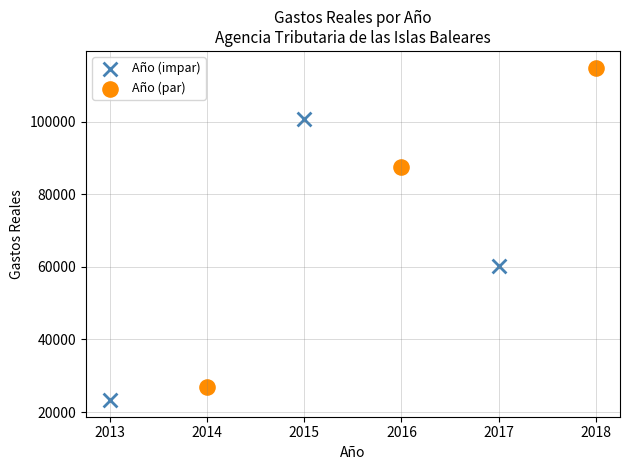

Which series contains the lowest Y value?

Año (impar)